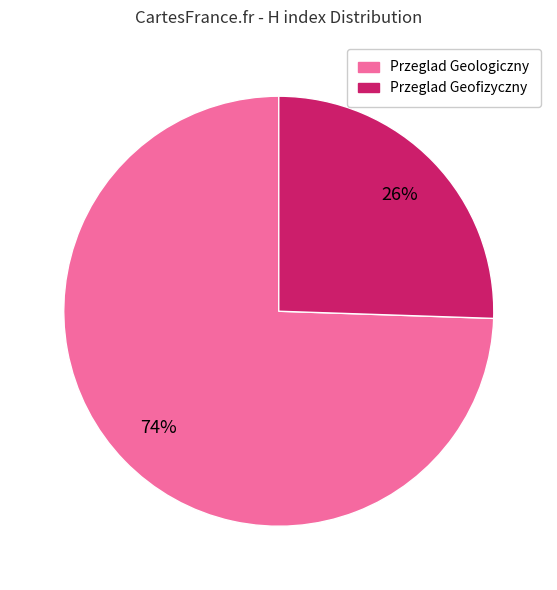

How many segments does this pie chart have?

2